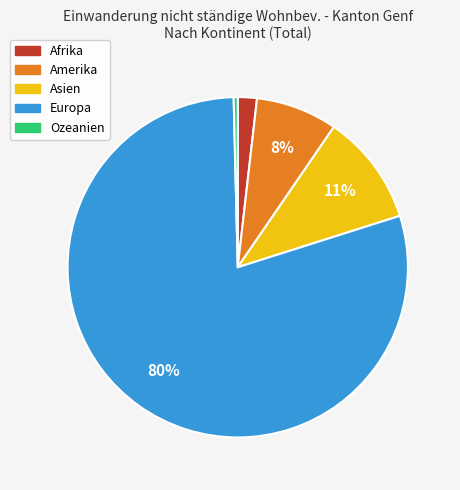

True or false: Europa accounts for 39% of the total.

False